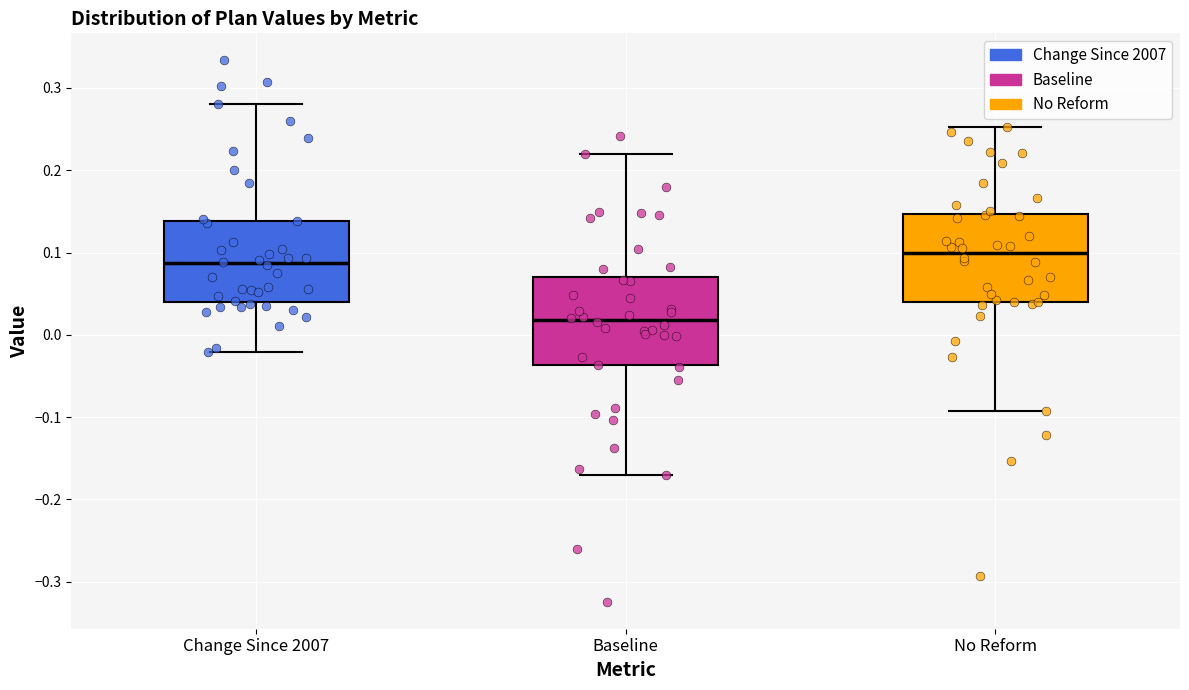

Reading left to right, transcribe this box plot: for each box, give where its median line is, the range the box spans, and where its two whiskers end, as read against the y-axis. The values are not printed on the chart, so give them approximately, as read against the axis.

Change Since 2007: median 0.09, box 0.04 to 0.14, whiskers -0.02 to 0.28
Baseline: median 0.02, box -0.04 to 0.07, whiskers -0.17 to 0.22
No Reform: median 0.10, box 0.04 to 0.15, whiskers -0.09 to 0.25